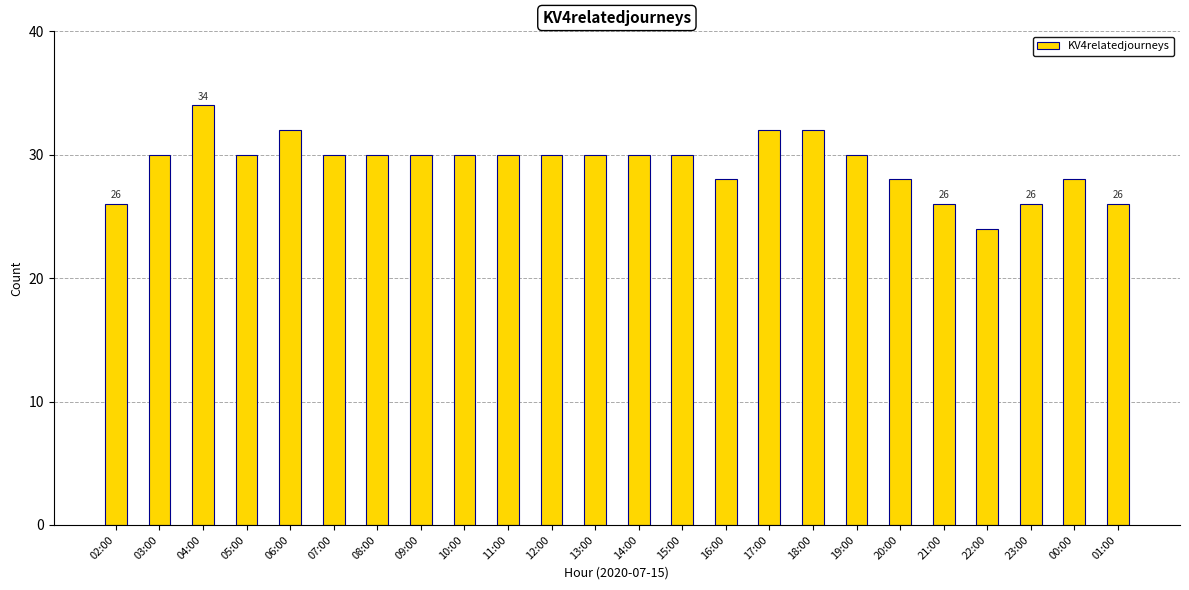

Are the bars grouped side by side (vs. stacked)?

No